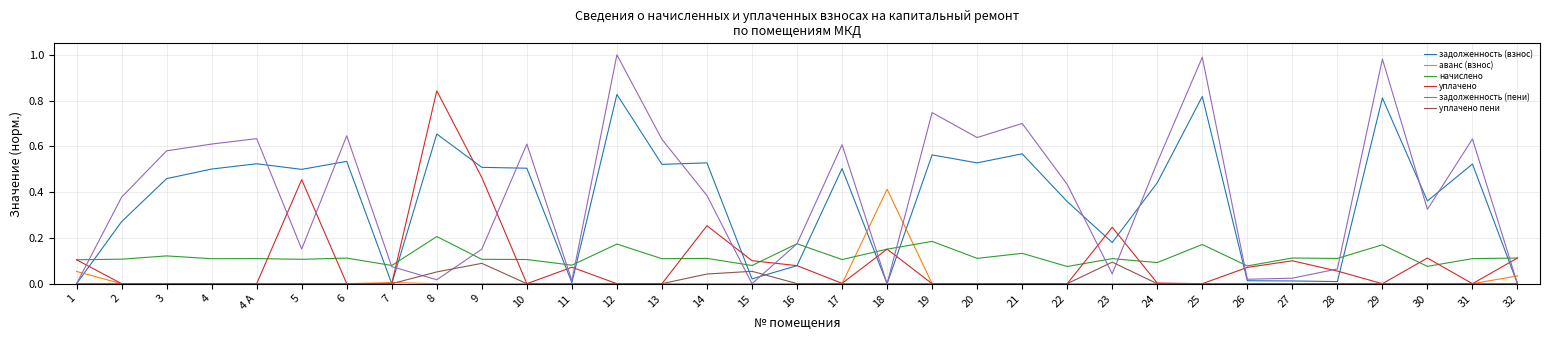

Which series changed the most between 6 and 25?

задолженность (пени)